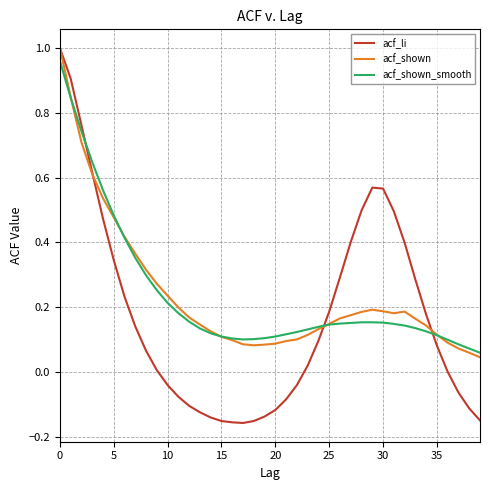

Which series has the widest spread of values?

acf_li